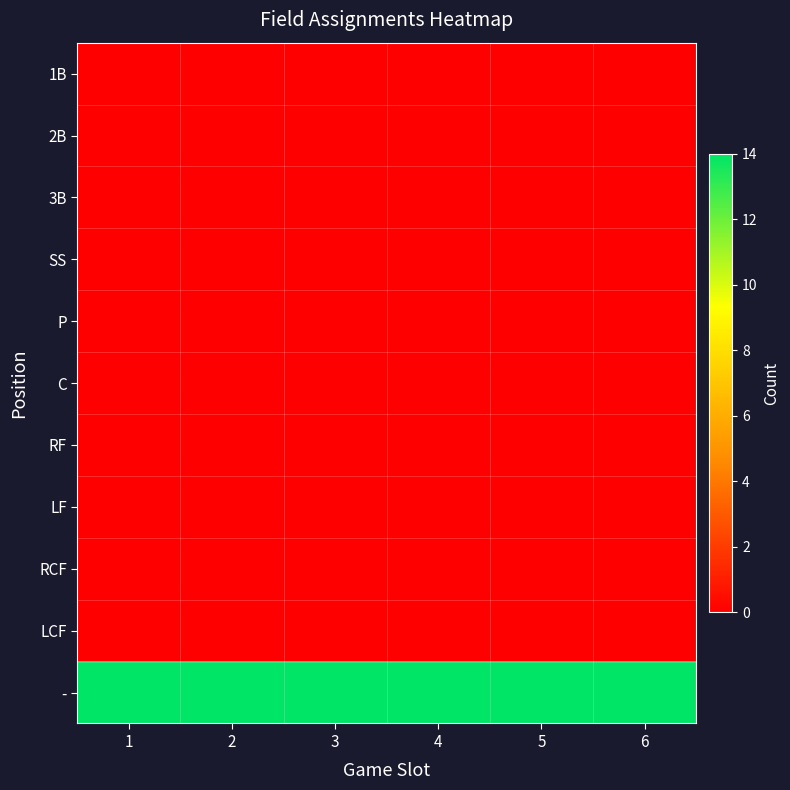

Count the number of categories in the chart.

6